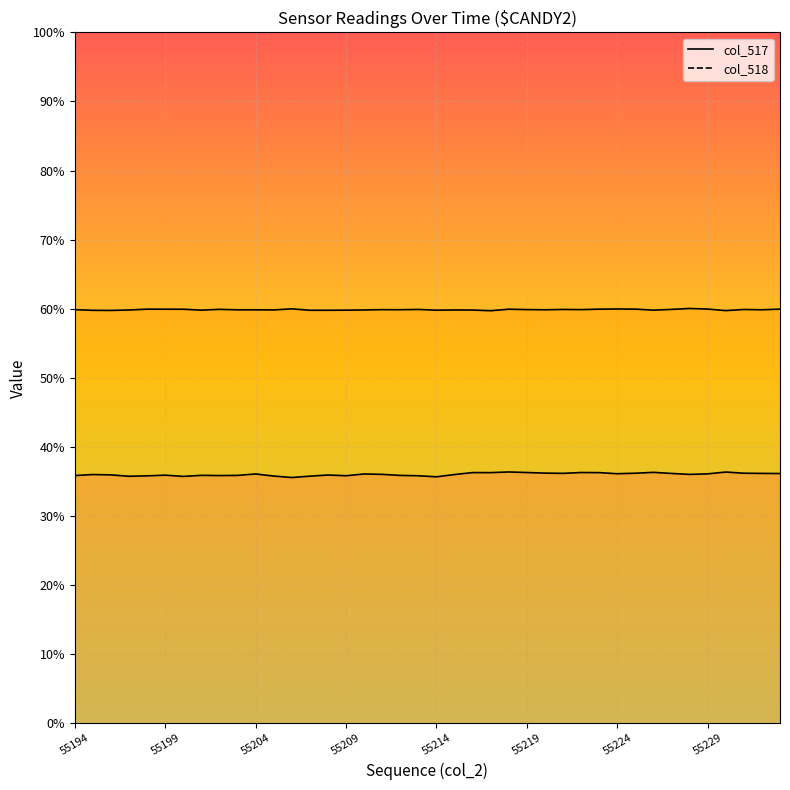

How many values in the col_518 series are below 39234?

20